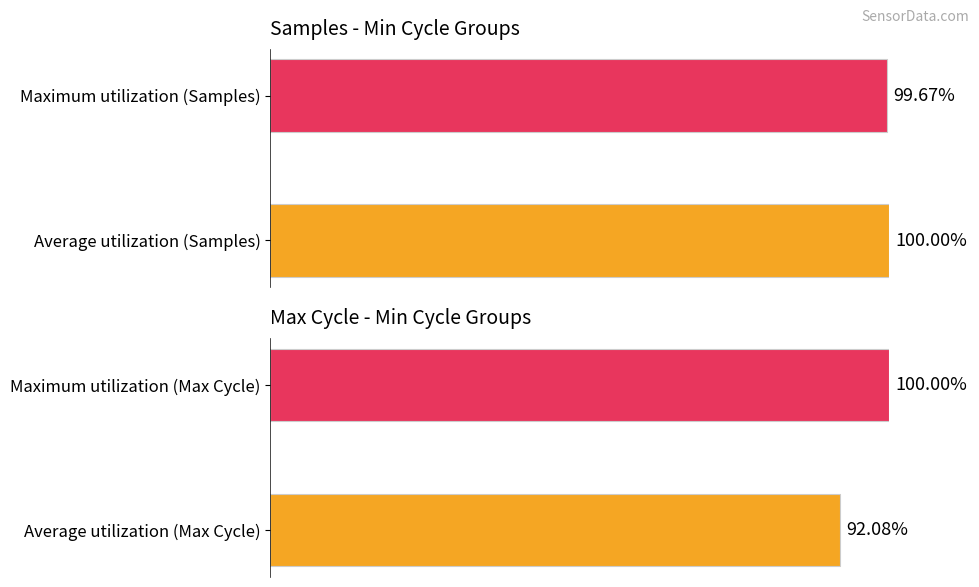

What is the sum of all Min_cycle=22 values?

199.7